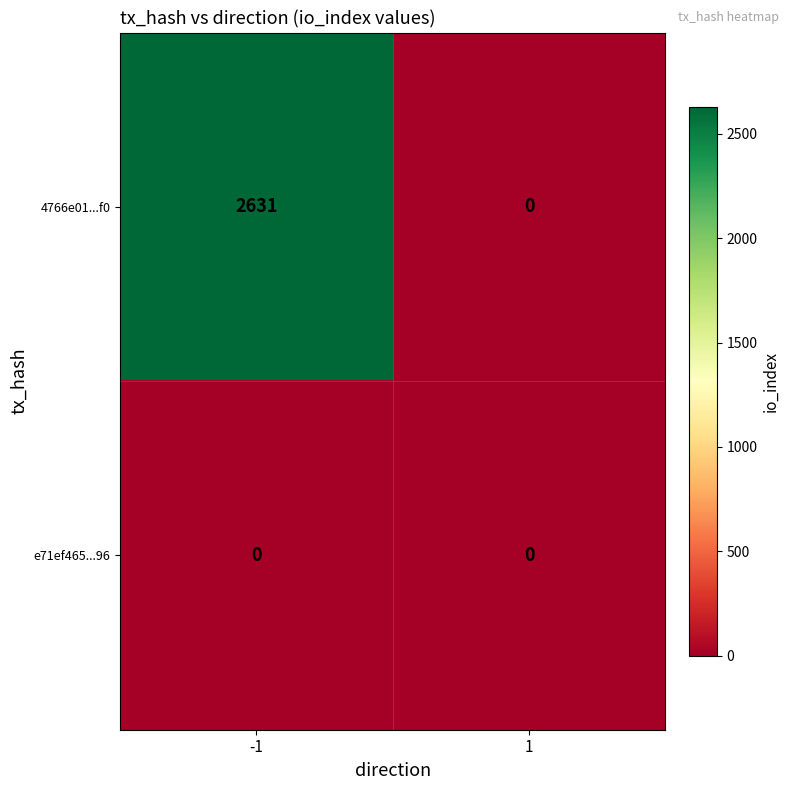

True or false: 4766e01...f0 has a value of 0 at 1.

True